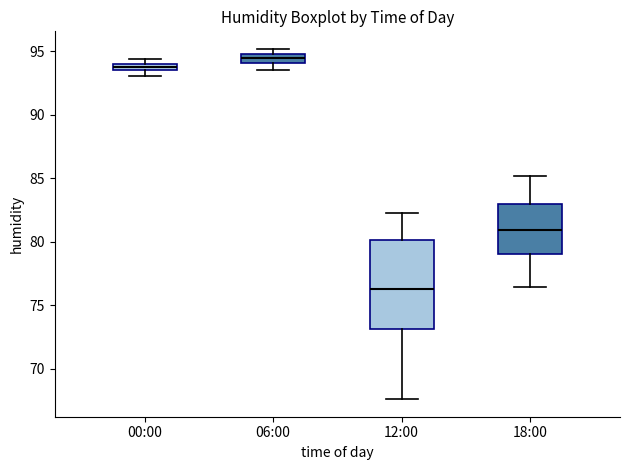

Comparing the boxes themselves (not the whiskers), which one is the tallest?

12:00